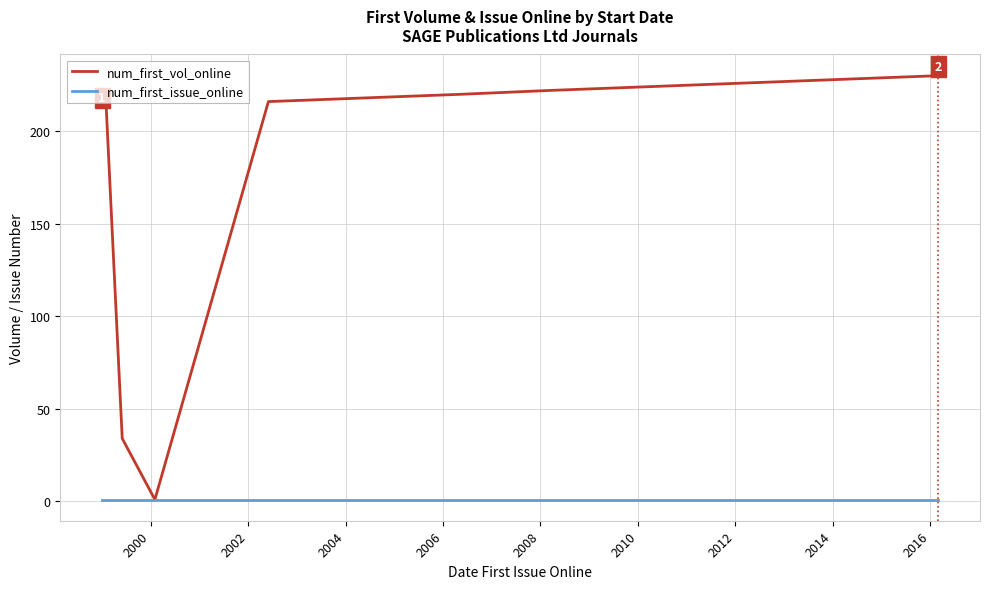

The value of num_first_issue_online at 2008 is 1. True or false?

True